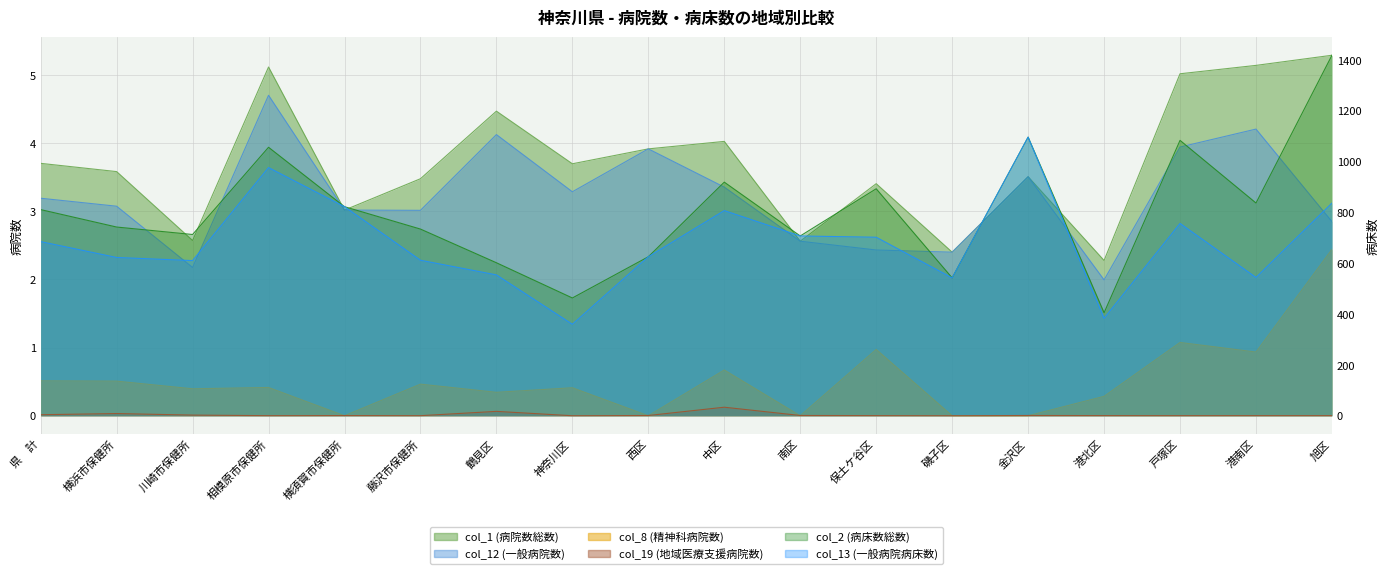

Between 鶴見区 and 相模原市保健所, which is larger?

相模原市保健所